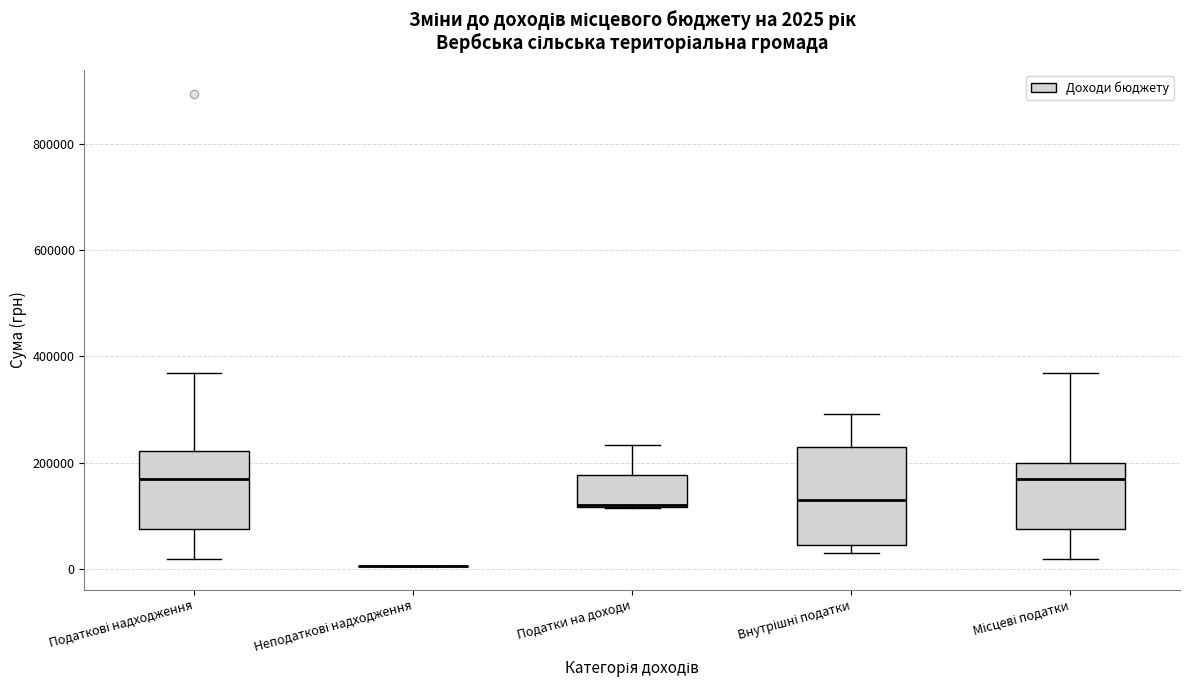

Which box is the tallest, from its lower edge to its upper edge?

Внутрішні податки